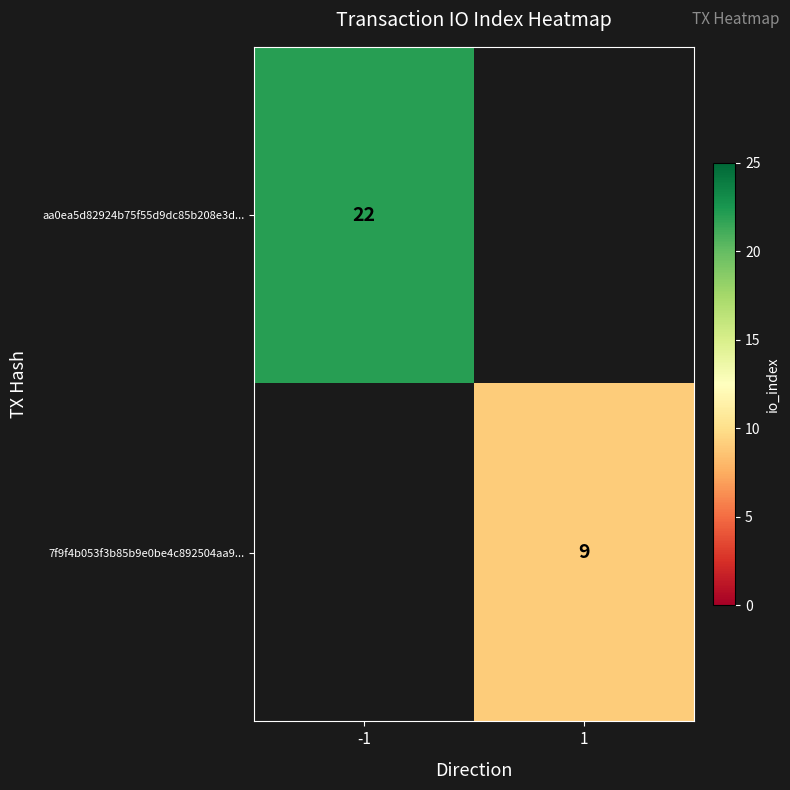

At how many categories does at least one series exceed 10?

1